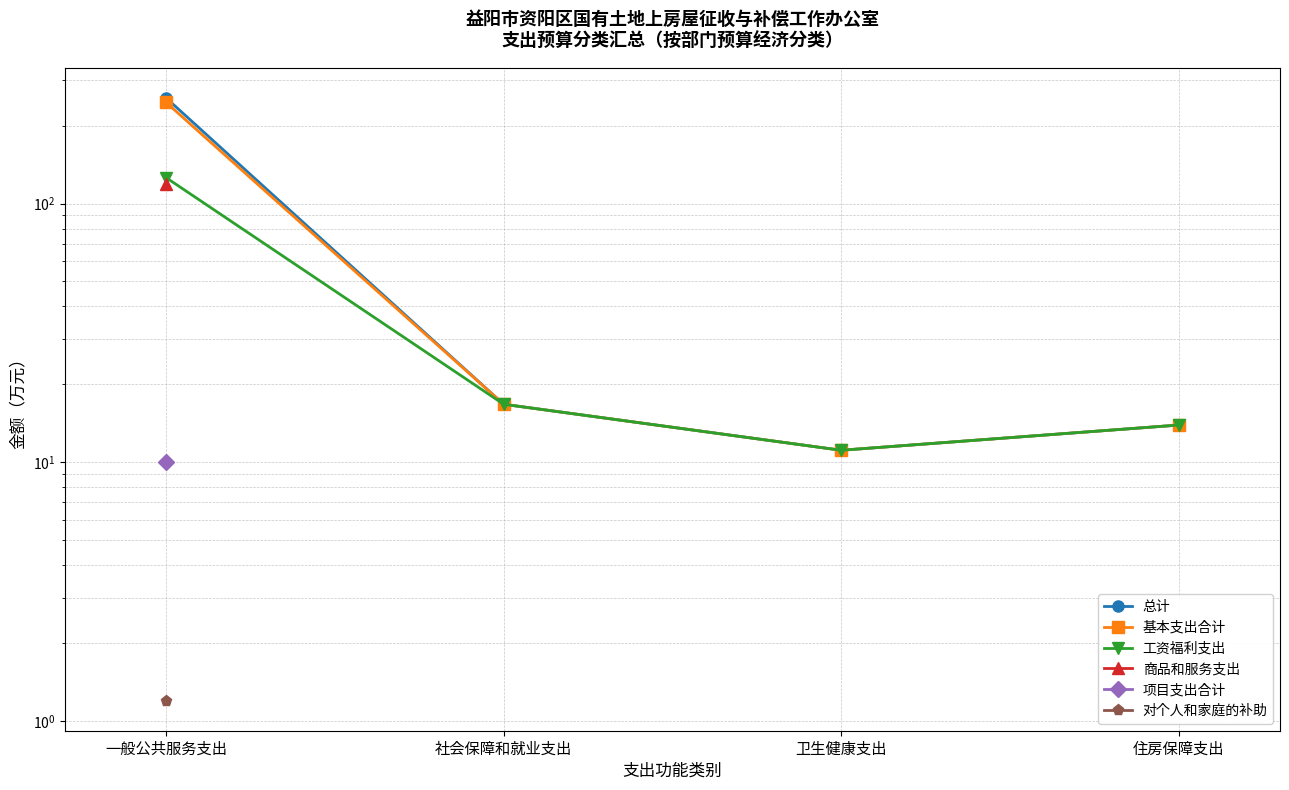

Rank the series at 卫生健康支出 from highest to lowest value.

总计, 基本支出合计, 工资福利支出, 商品和服务支出, 项目支出合计, 对个人和家庭的补助